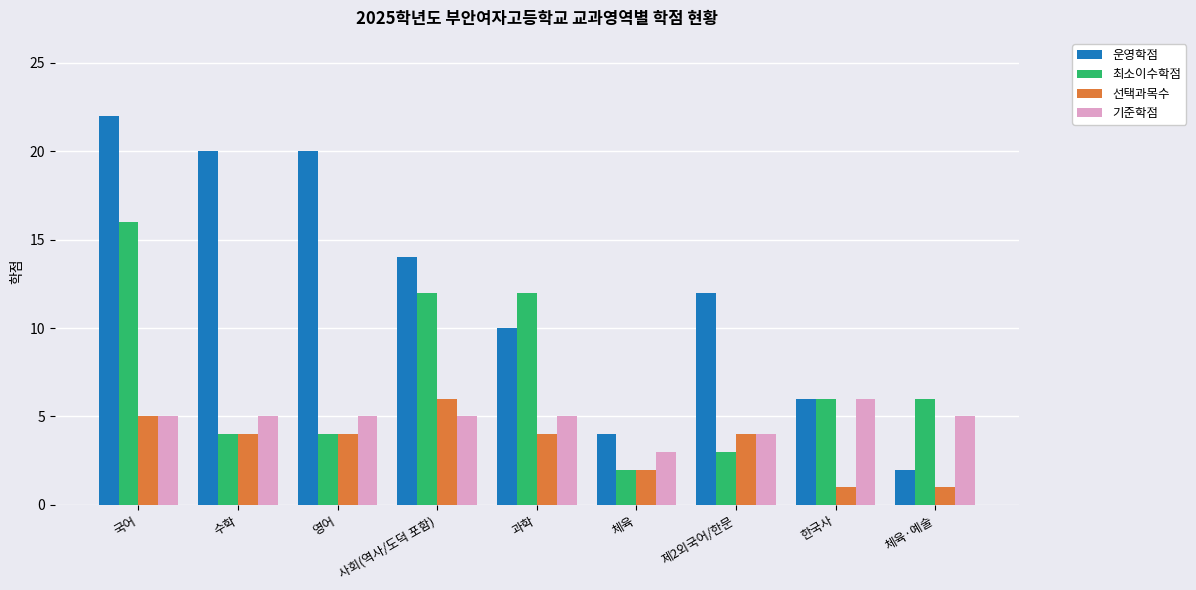

Count the number of data series in this chart.

4